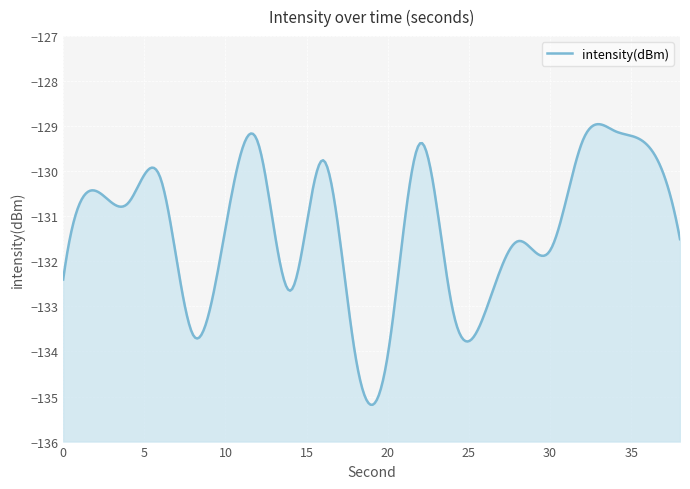

What is the sum of all values?

-2626.8